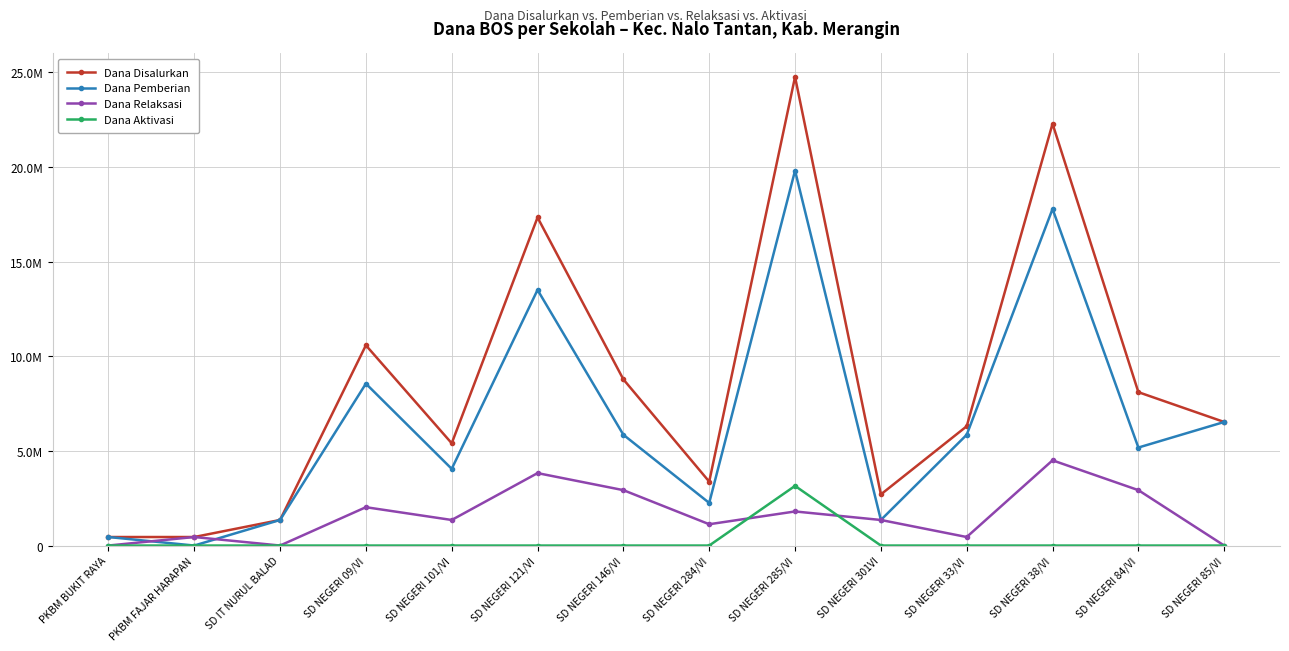

Reading right to left, extract all data points from this chart.

Dana Disalurkan: SD NEGERI 85/VI=6525000	SD NEGERI 84/VI=8100000	SD NEGERI 38/VI=22275000	SD NEGERI 33/VI=6300000	SD NEGERI 301VI=2700000	SD NEGERI 285/VI=24750000	SD NEGERI 284/VI=3375000	SD NEGERI 146/VI=8775000	SD NEGERI 121/VI=17325000	SD NEGERI 101/VI=5400000	SD NEGERI 09/VI=10575000	SD IT NURUL BALAD=1350000	PKBM FAJAR HARAPAN=450000	PKBM BUKIT RAYA=450000
Dana Pemberian: SD NEGERI 85/VI=6525000	SD NEGERI 84/VI=5175000	SD NEGERI 38/VI=17775000	SD NEGERI 33/VI=5850000	SD NEGERI 301VI=1350000	SD NEGERI 285/VI=19800000	SD NEGERI 284/VI=2250000	SD NEGERI 146/VI=5850000	SD NEGERI 121/VI=13500000	SD NEGERI 101/VI=4050000	SD NEGERI 09/VI=8550000	SD IT NURUL BALAD=1350000	PKBM FAJAR HARAPAN=0	PKBM BUKIT RAYA=450000
Dana Relaksasi: SD NEGERI 85/VI=0	SD NEGERI 84/VI=2925000	SD NEGERI 38/VI=4500000	SD NEGERI 33/VI=450000	SD NEGERI 301VI=1350000	SD NEGERI 285/VI=1800000	SD NEGERI 284/VI=1125000	SD NEGERI 146/VI=2925000	SD NEGERI 121/VI=3825000	SD NEGERI 101/VI=1350000	SD NEGERI 09/VI=2025000	SD IT NURUL BALAD=0	PKBM FAJAR HARAPAN=450000	PKBM BUKIT RAYA=0
Dana Aktivasi: SD NEGERI 85/VI=0	SD NEGERI 84/VI=0	SD NEGERI 38/VI=0	SD NEGERI 33/VI=0	SD NEGERI 301VI=0	SD NEGERI 285/VI=3150000	SD NEGERI 284/VI=0	SD NEGERI 146/VI=0	SD NEGERI 121/VI=0	SD NEGERI 101/VI=0	SD NEGERI 09/VI=0	SD IT NURUL BALAD=0	PKBM FAJAR HARAPAN=0	PKBM BUKIT RAYA=0